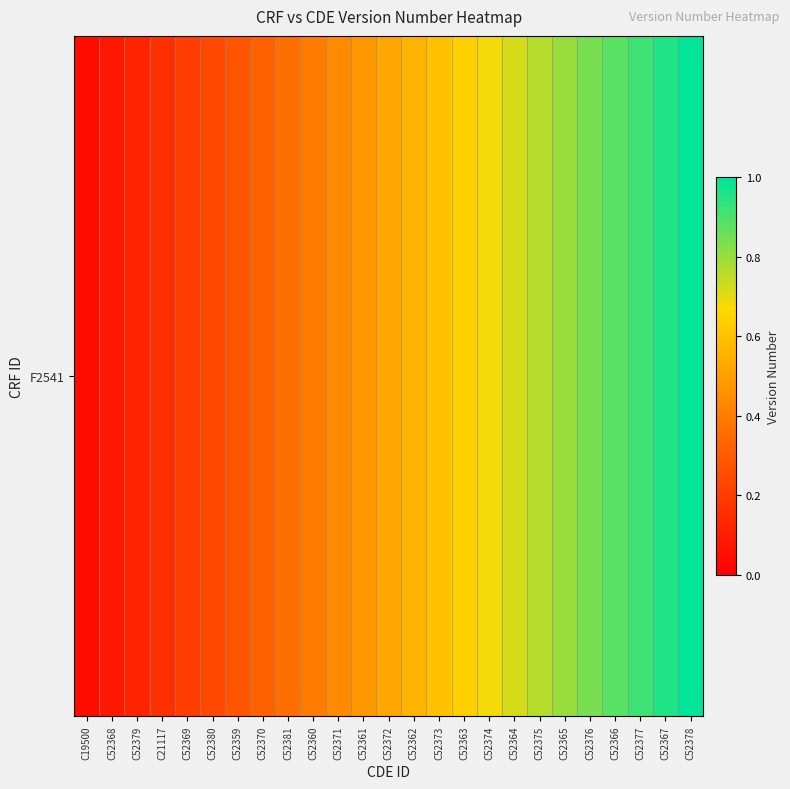

The value at C52373 is 0.6. True or false?

True